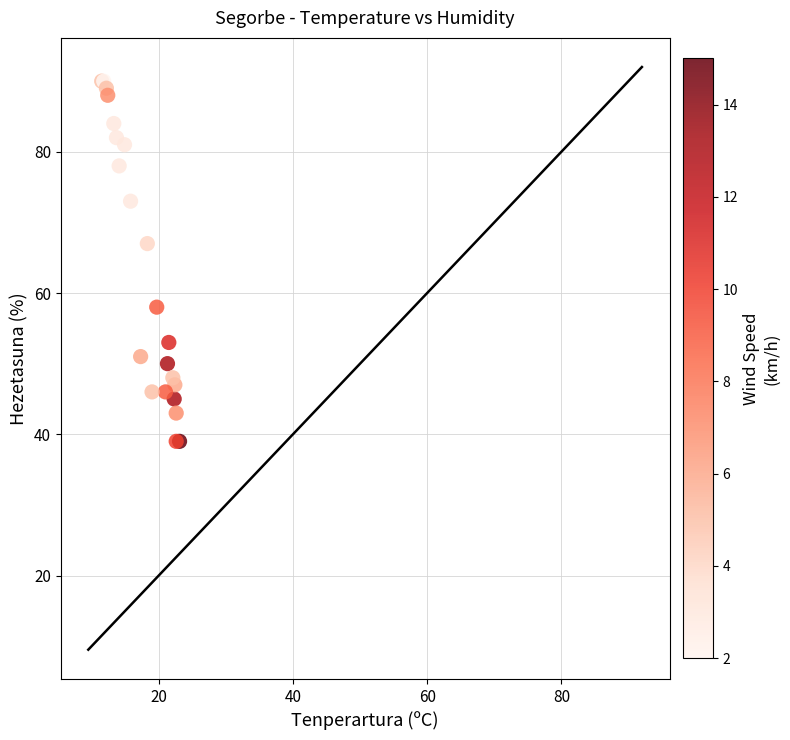

What Y value in the scatter plot is closest to 64?

67